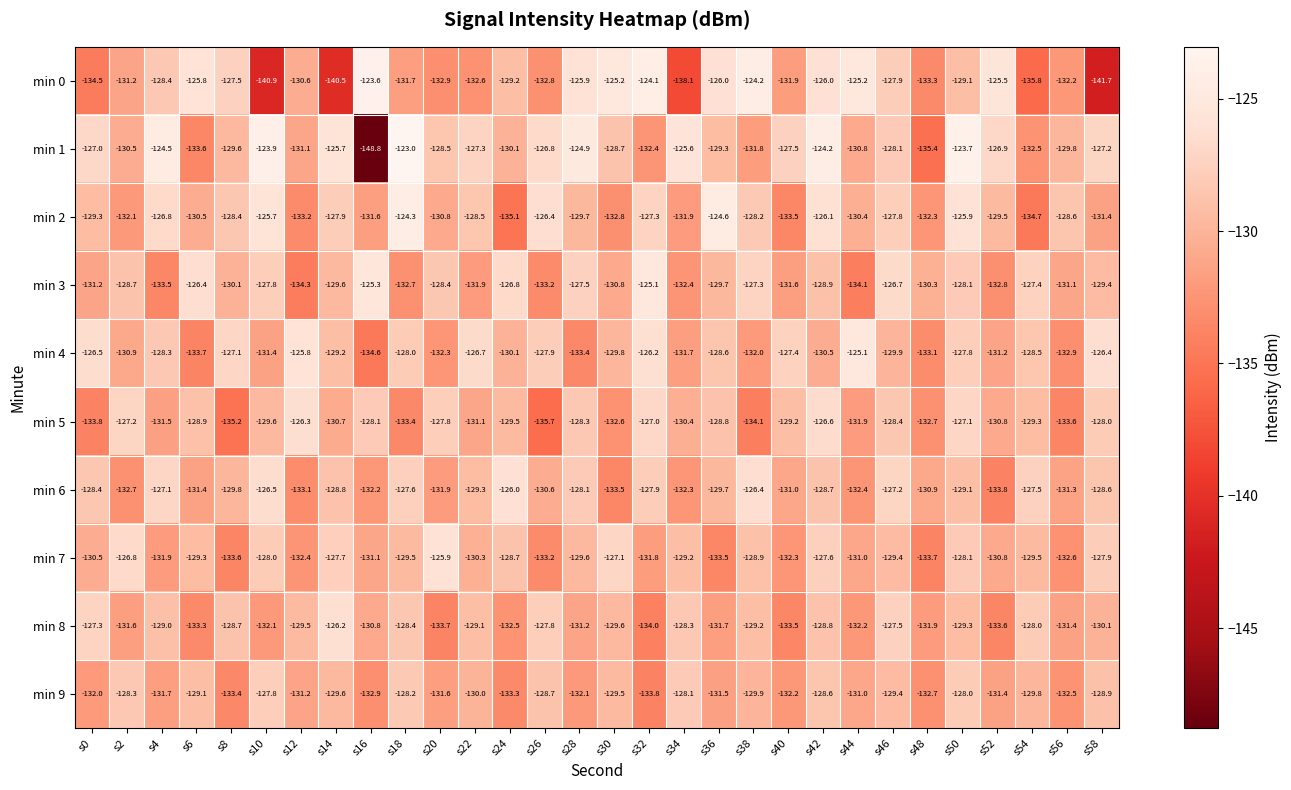

Rank the categories by min 1 value from lowest to highest.

s16, s48, s6, s54, s32, s38, s12, s44, s2, s24, s56, s8, s36, s30, s20, s46, s40, s22, s58, s0, s52, s26, s14, s34, s28, s4, s42, s10, s50, s18